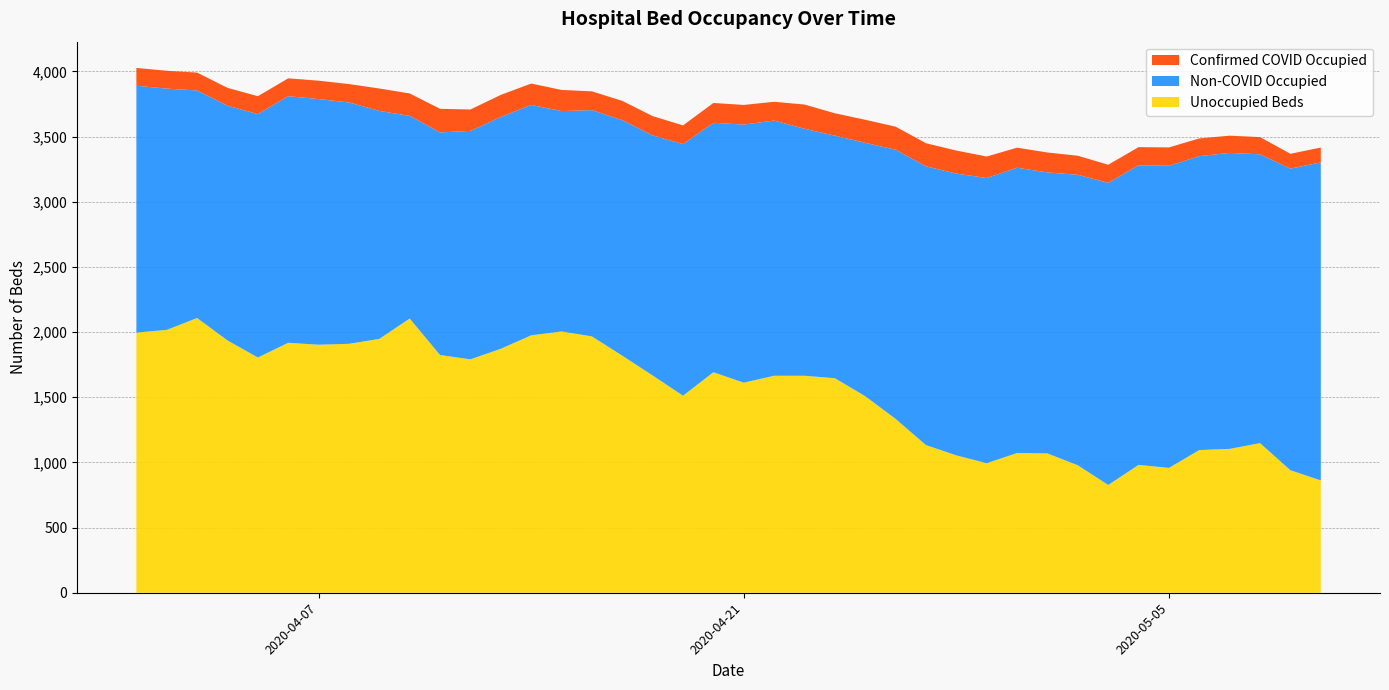

What is the minimum value for Unoccupied Beds?

827